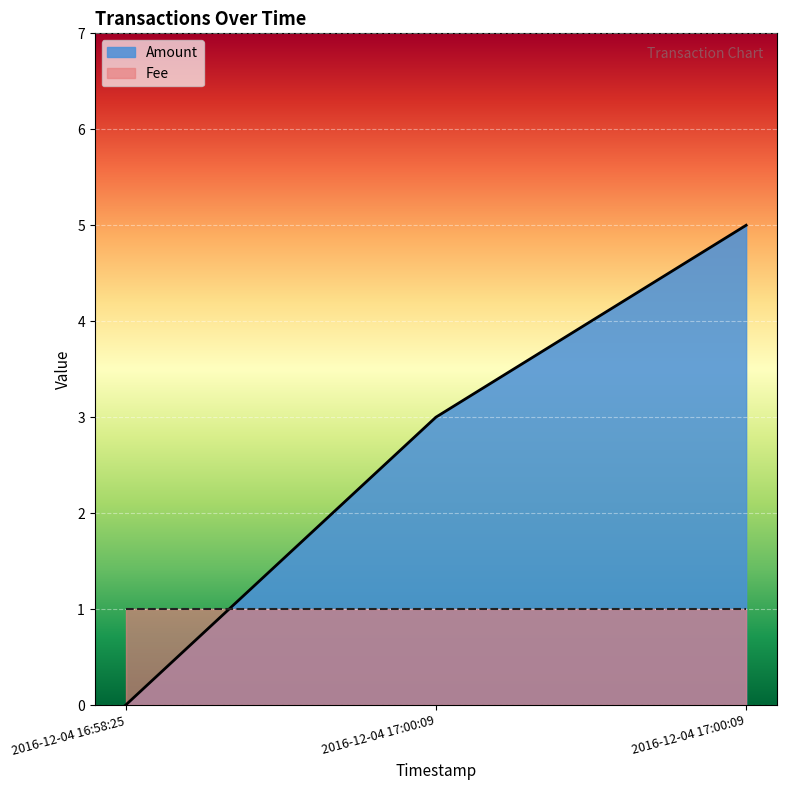

Reading left to right, extract all data points from this chart.

2016-12-04 16:58:25=0	2016-12-04 17:00:09=3	2016-12-04 17:00:09=5